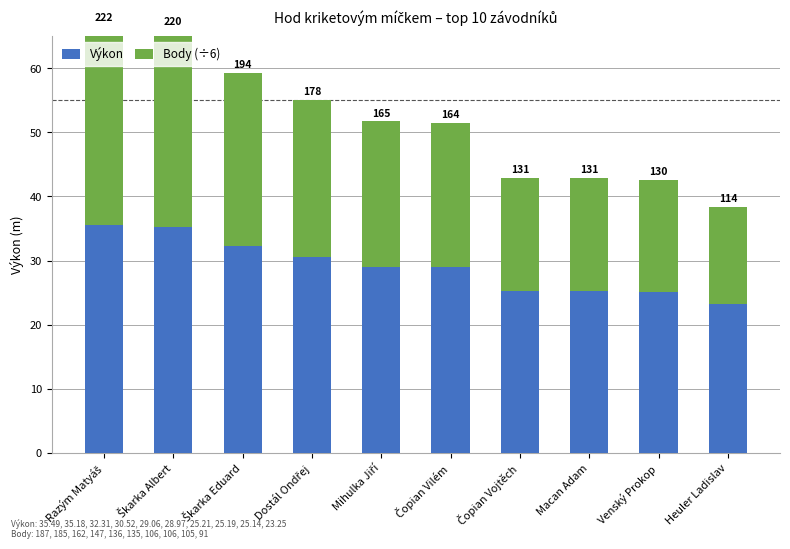

What is the label of the 1st bar from the left?

Razým Matyáš